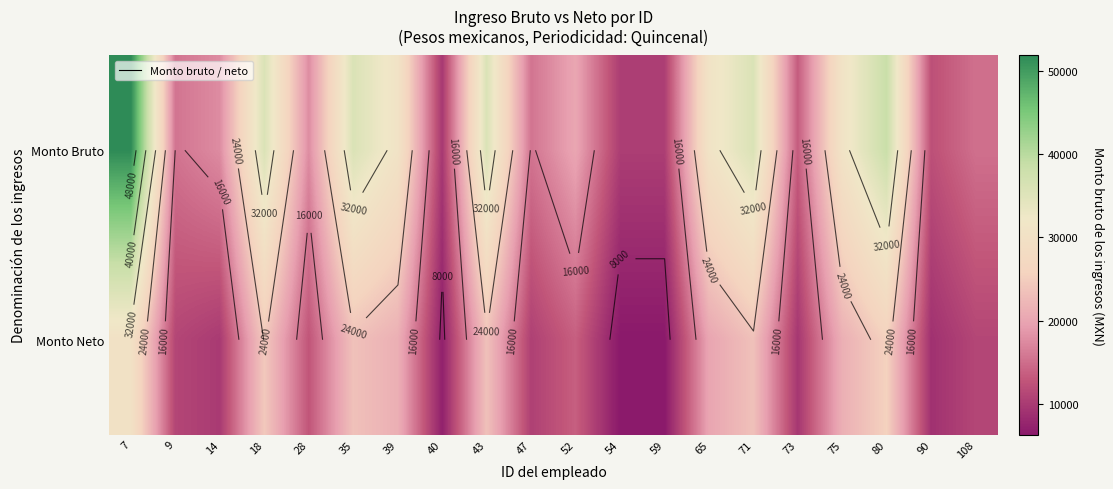

At which category does the chart reach its minimum across all series?

54